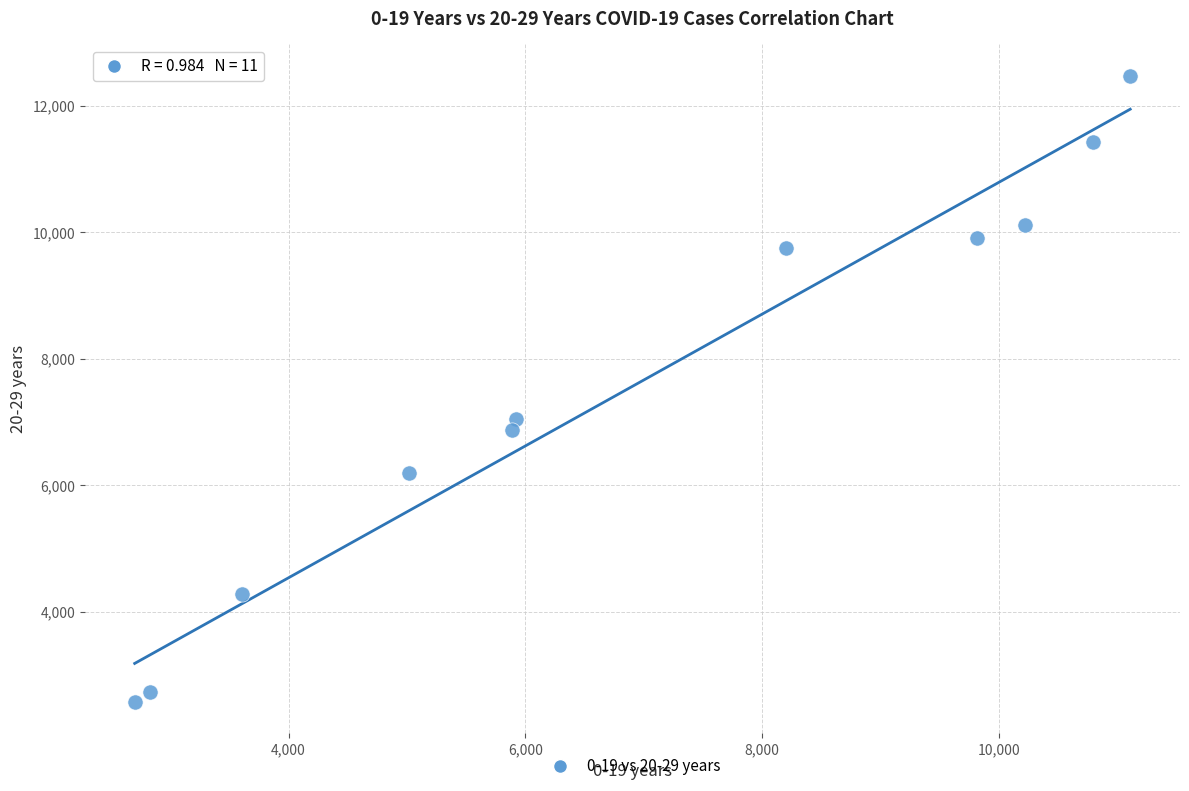

What is the average X value?

6919